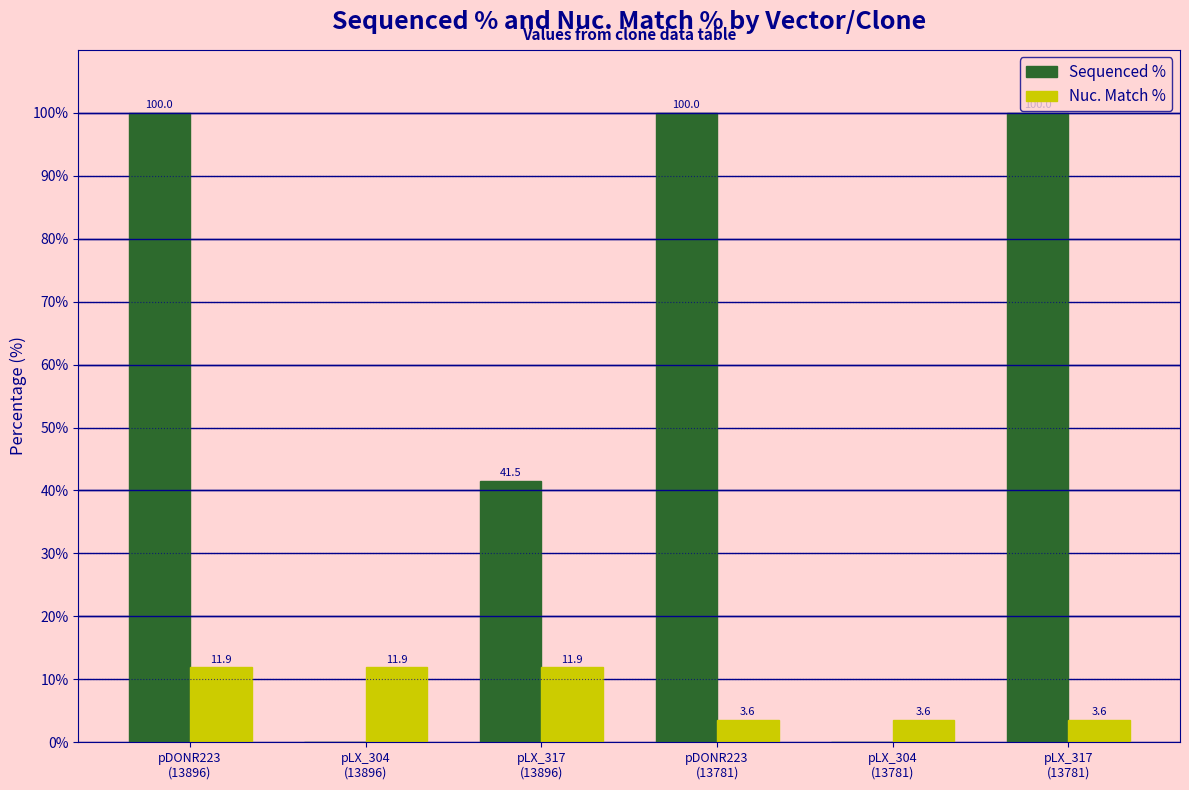

What is the total value across all series at pLX_317
(13781)?

103.6